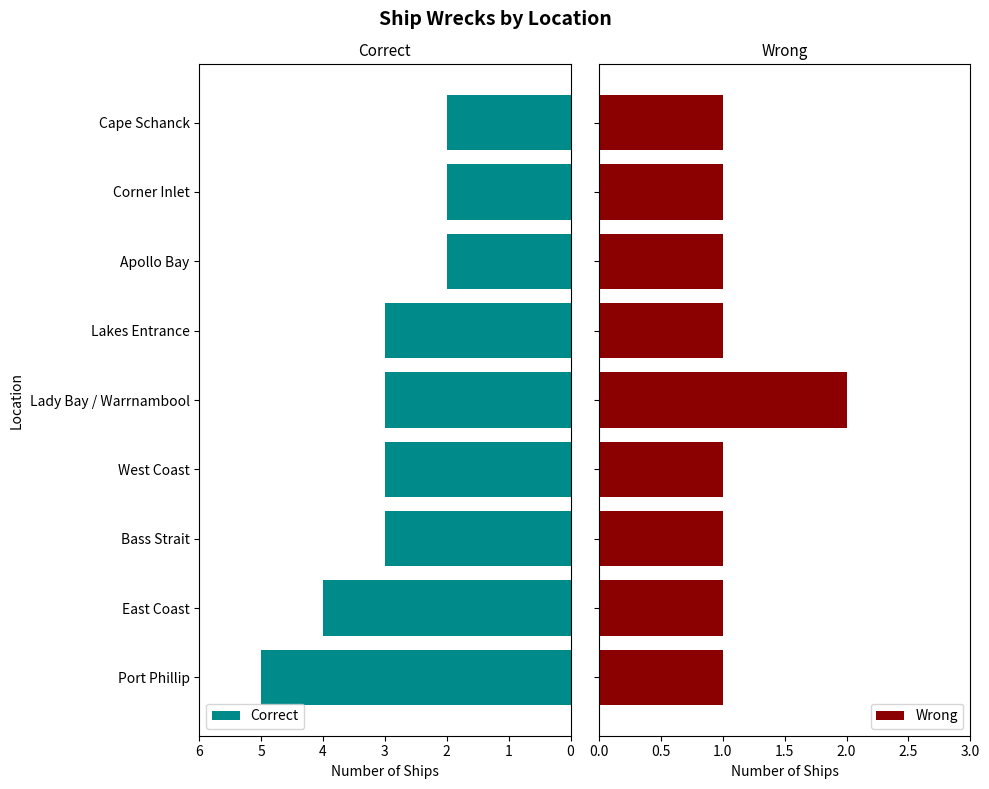

Read the Correct value at East Coast.

4